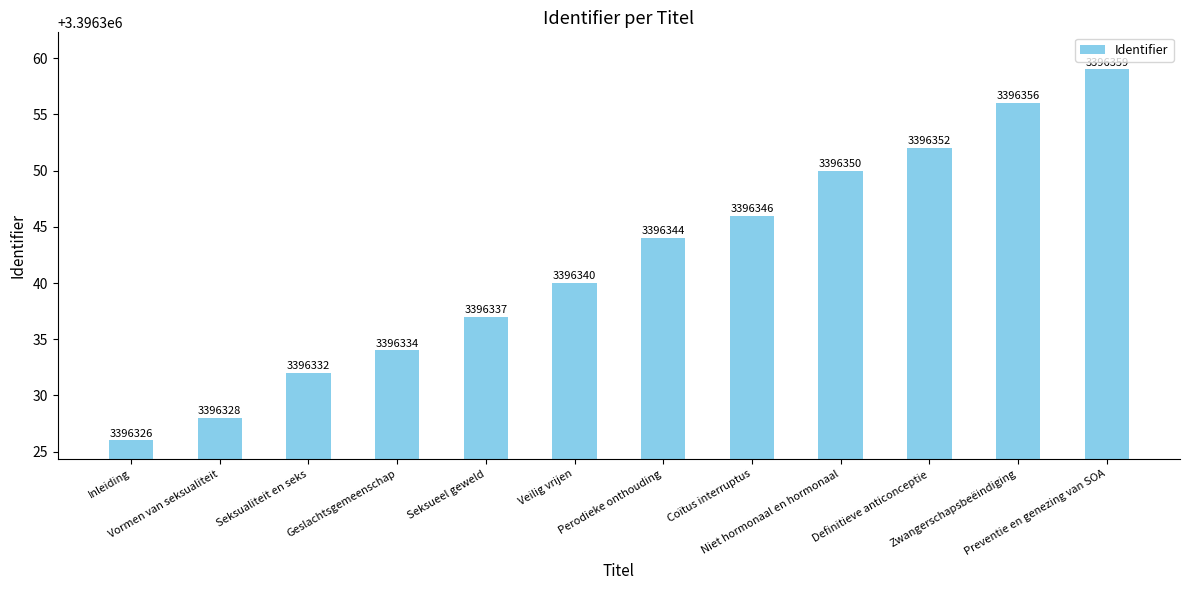

Reading left to right, list all the values displayed in this chart.

Inleiding=3396326	Vormen van seksualiteit=3396328	Seksualiteit en seks=3396332	Geslachtsgemeenschap=3396334	Seksueel geweld=3396337	Veilig vrijen=3396340	Perodieke onthouding=3396344	Coïtus interruptus=3396346	Niet hormonaal en hormonaal=3396350	Definitieve anticonceptie=3396352	Zwangerschapsbeëindiging=3396356	Preventie en genezing van SOA=3396359